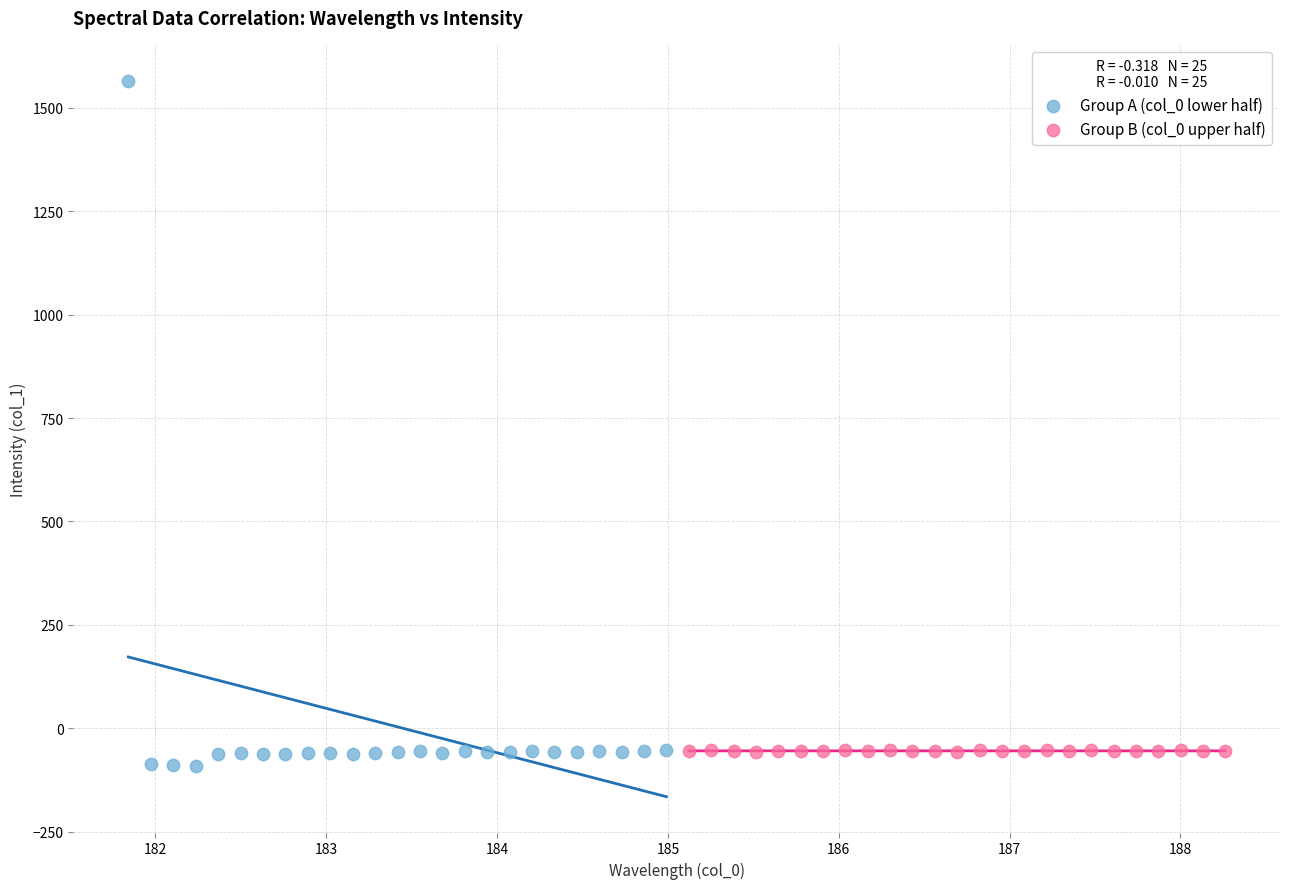

Which series has the largest Y range (max minus min)?

Group A (col_0 lower half)